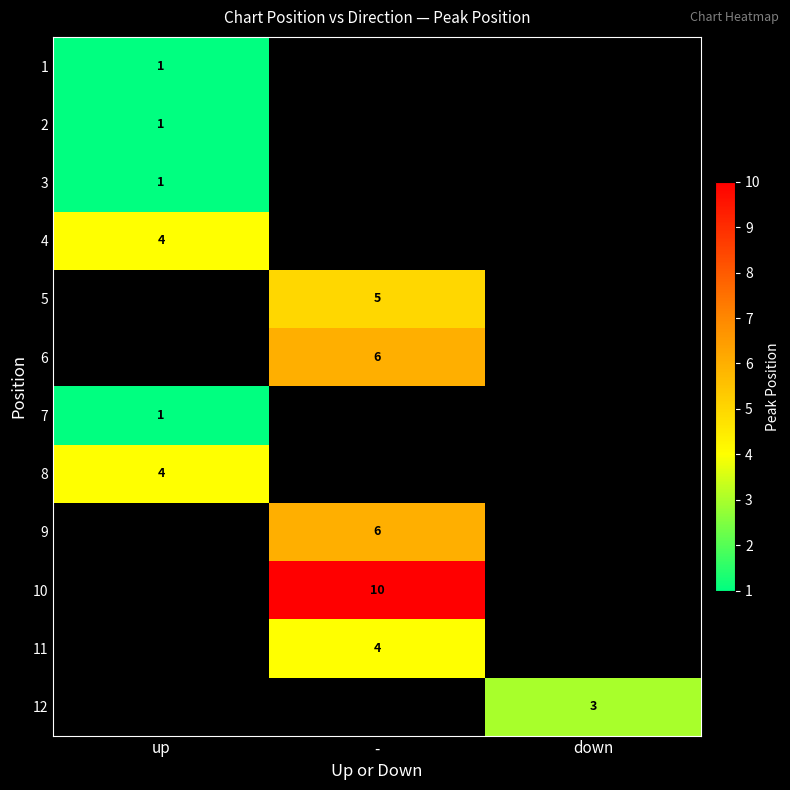

Is it true that 1 equals 2 at up?

False